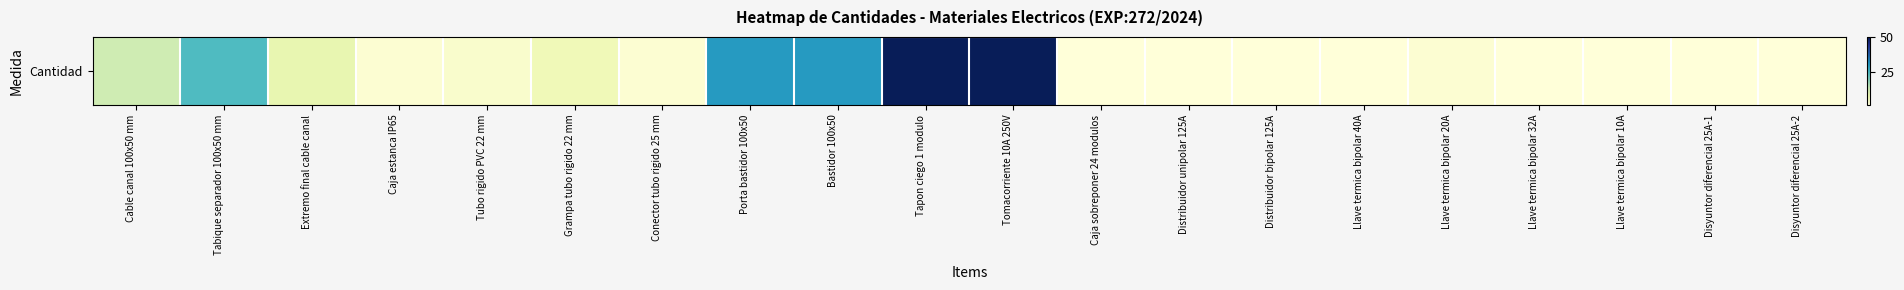

List the labels in order of value, smallest first.

Caja sobreponer 24 modulos, Distribuidor unipolar 125A, Distribuidor bipolar 125A, Llave termica bipolar 40A, Llave termica bipolar 32A, Llave termica bipolar 10A, Disyuntor diferencial 25A-1, Disyuntor diferencial 25A-2, Caja estanca IP65, Conector tubo rigido 25 mm, Llave termica bipolar 20A, Tubo rigido PVC 22 mm, Grampa tubo rigido 22 mm, Extremo final cable canal, Cable canal 100x50 mm, Tabique separador 100x50 mm, Porta bastidor 100x50, Bastidor 100x50, Tapon ciego 1 modulo, Tomacorriente 10A 250V